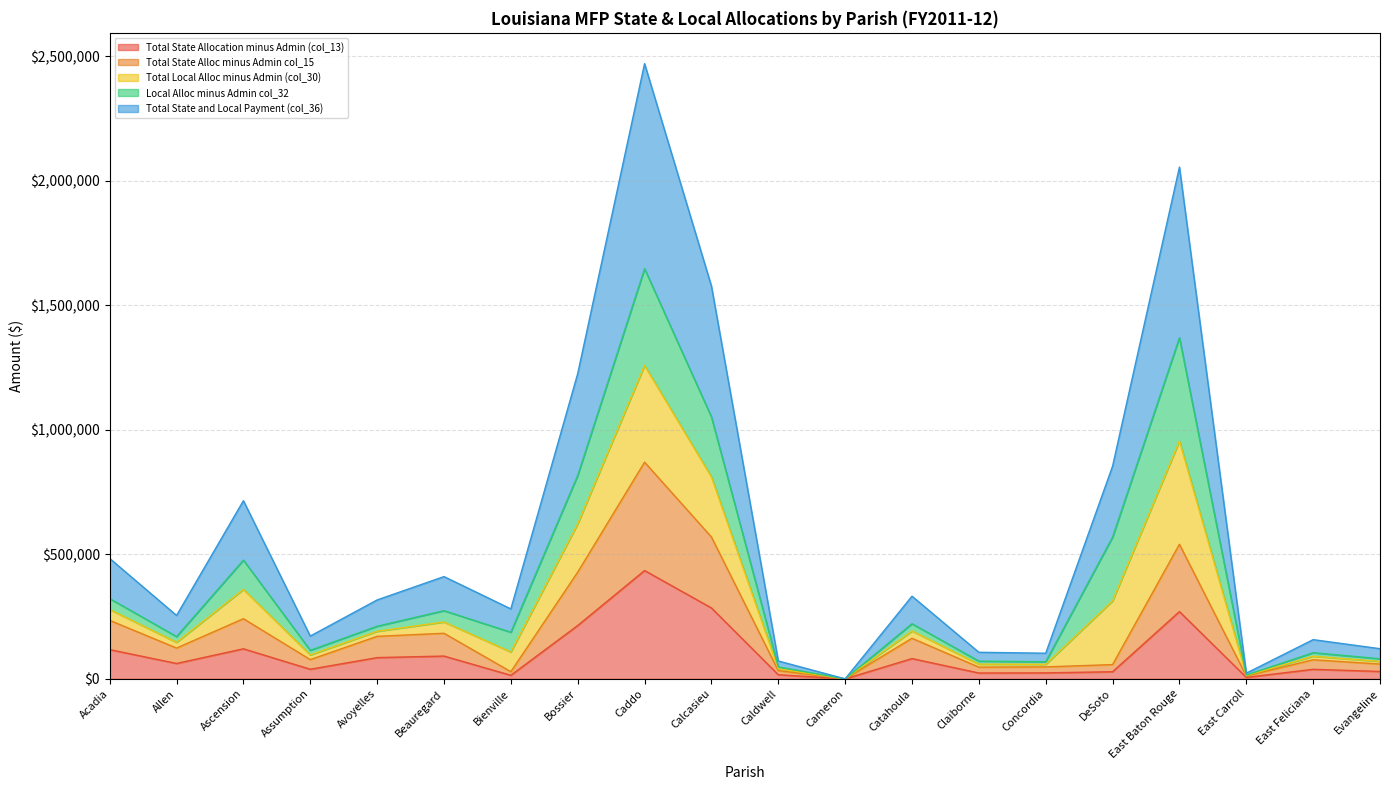

What position from the right is Ascension?

18